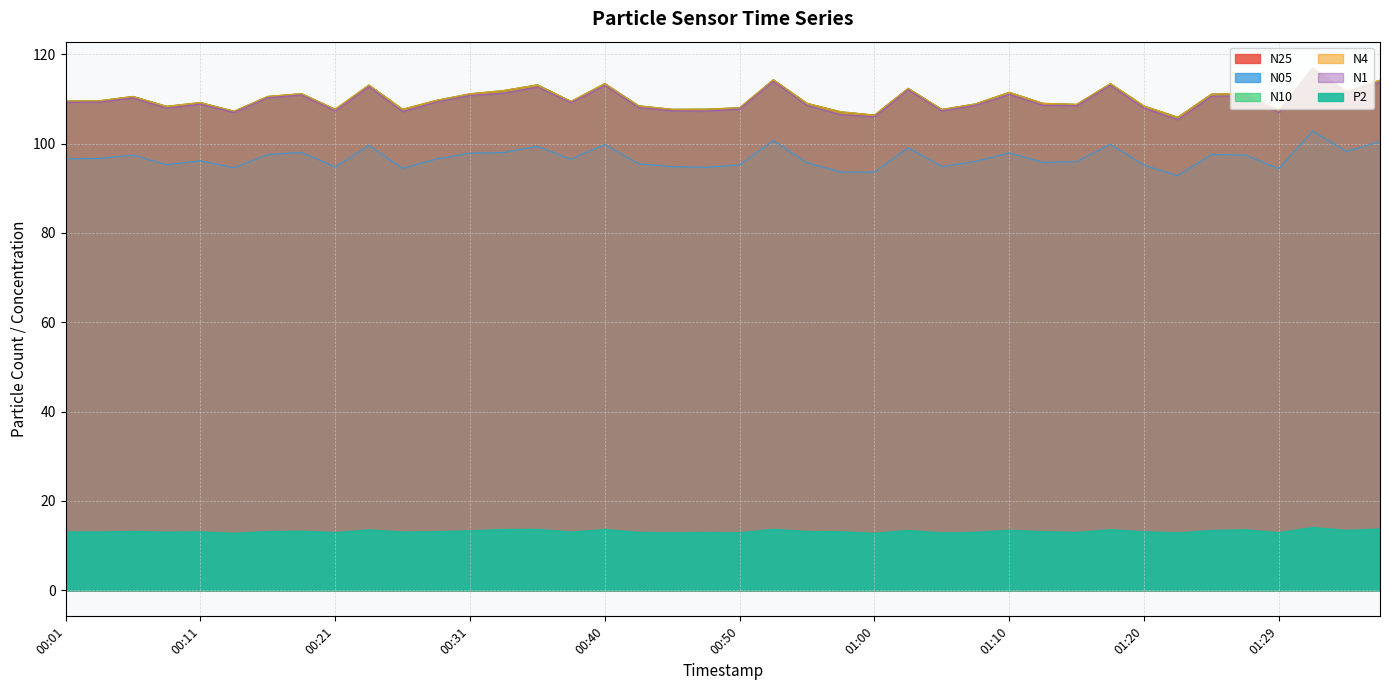

True or false: N1 has a value of 187.7 at 00:28.

False